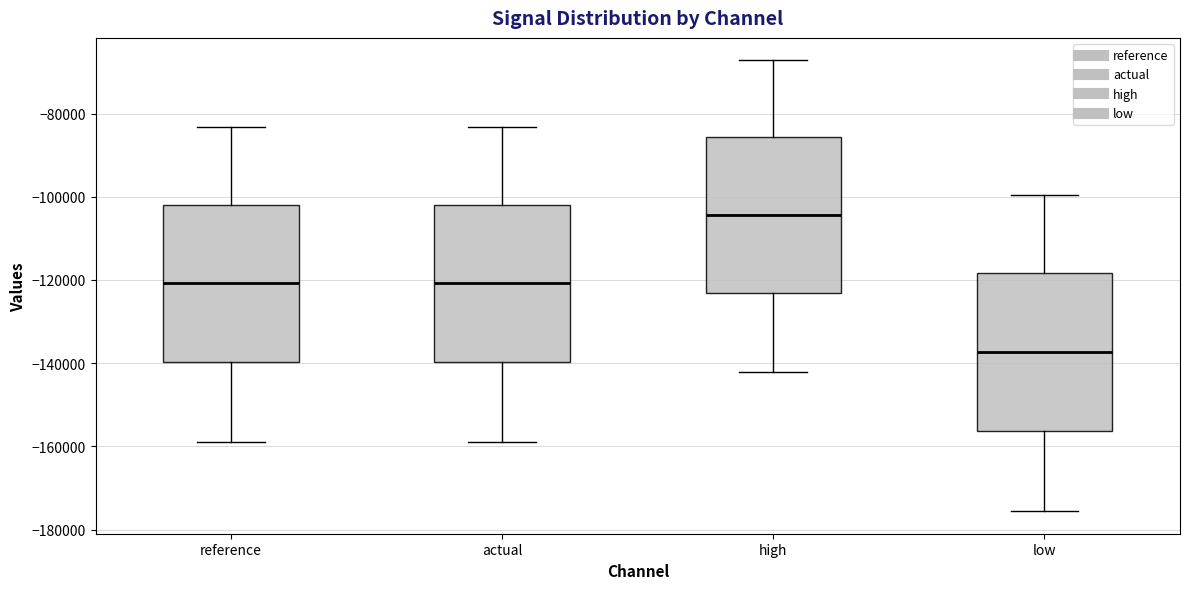

Where is the upper edge of the box for actual on the y-axis? The values are not printed on the chart, so give them approximately, as read against the axis.

-102000